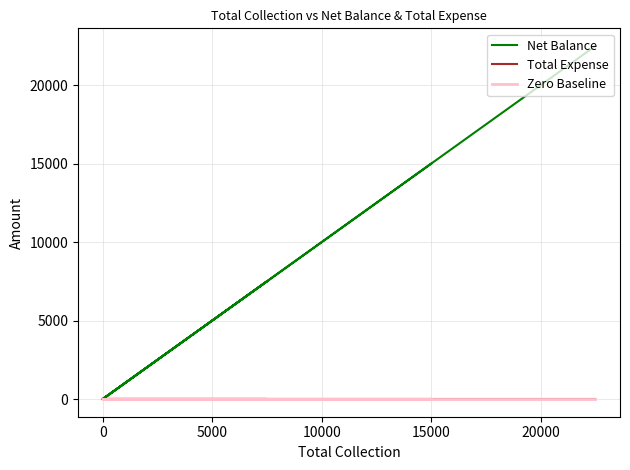

Which series changed the most between 5000 and 15000?

Net Balance